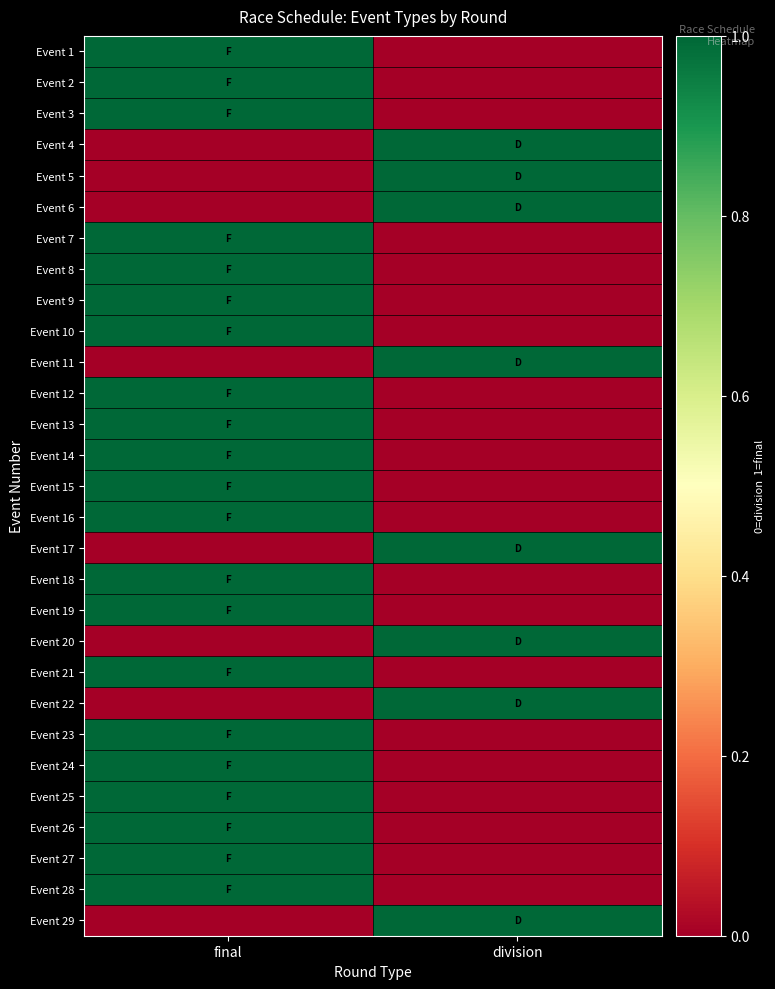

How many categories are shown in the chart?

2